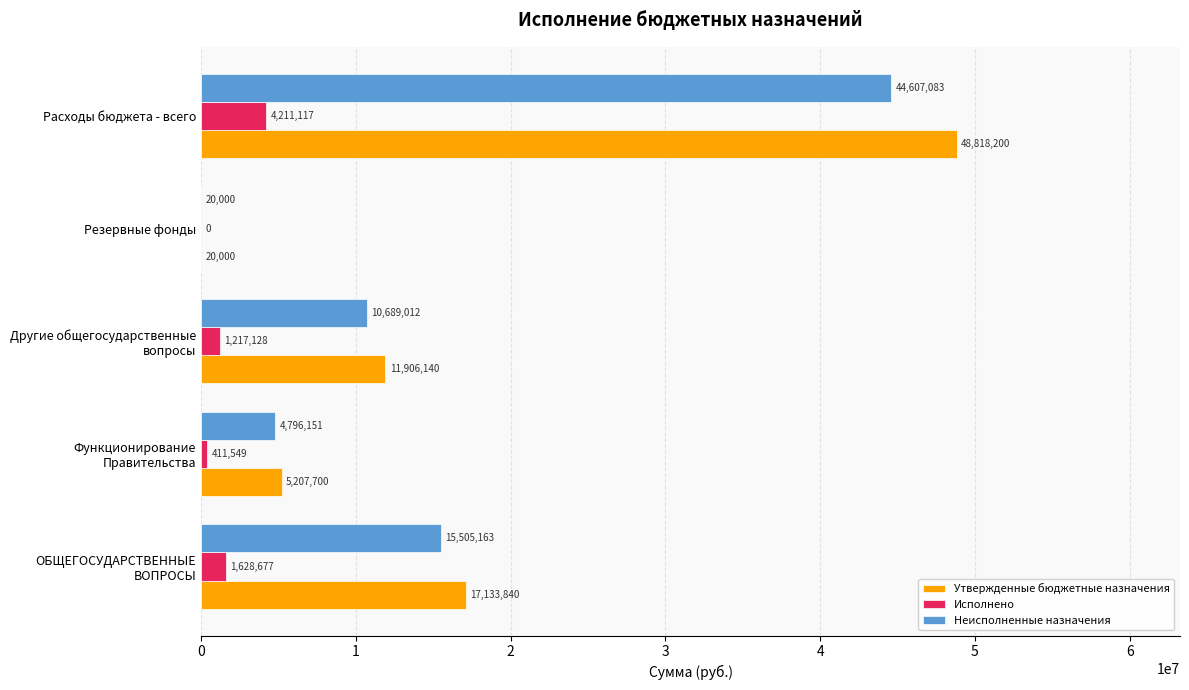

What is the total value across all series at Расходы бюджета - всего?

97636400.0